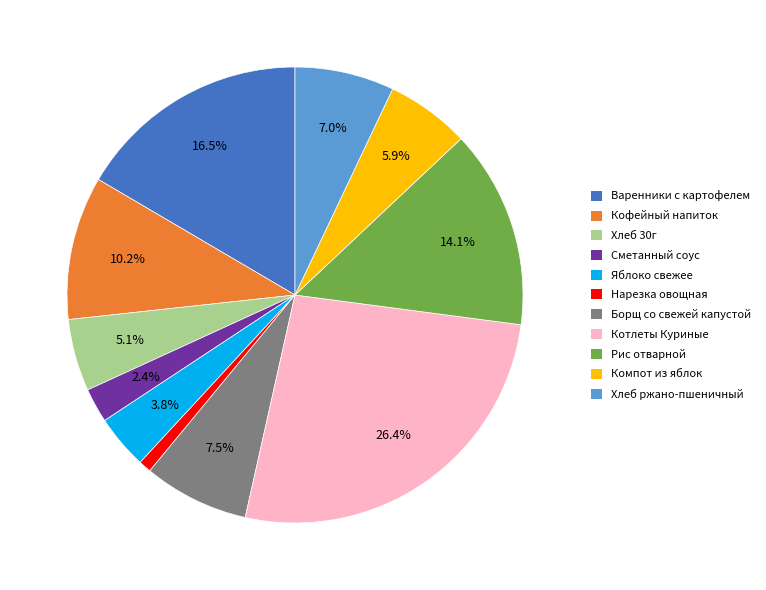

What percentage do Кофейный напиток and Компот из яблок together represent?

16.1%